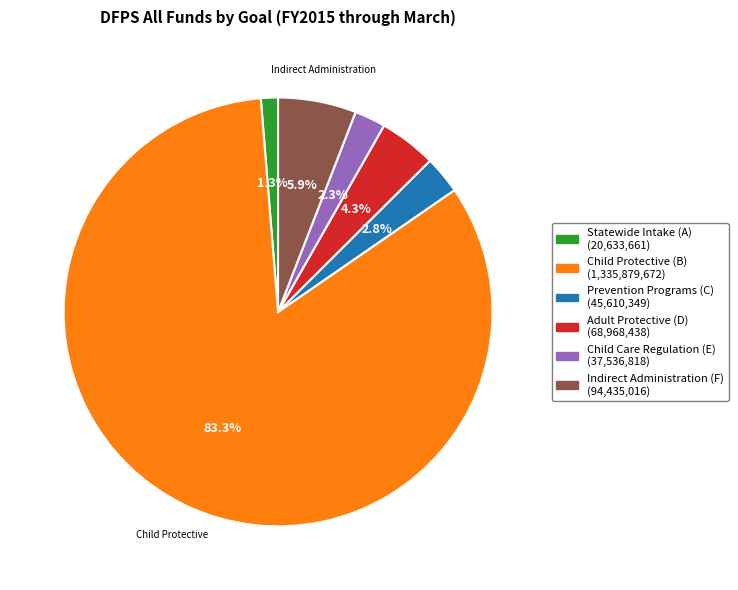

Does any single category account for the majority?

Yes